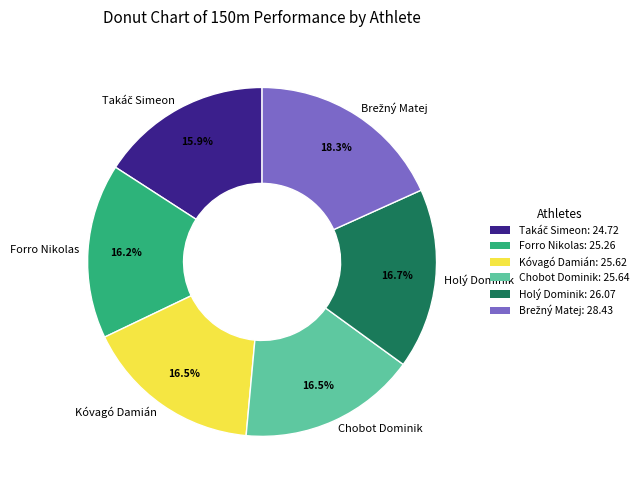

To the nearest percent, what is the difference between the largest and smallest slice percentages?

2%